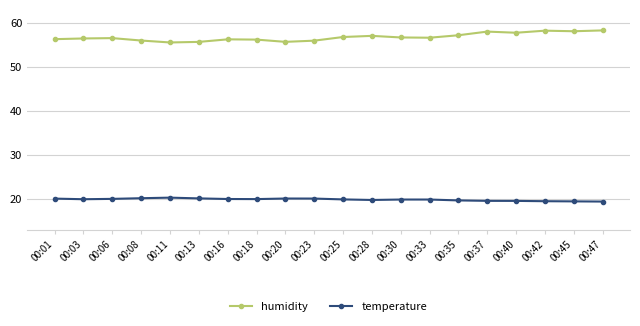

True or false: humidity has more than 1 interior local peaks.

True